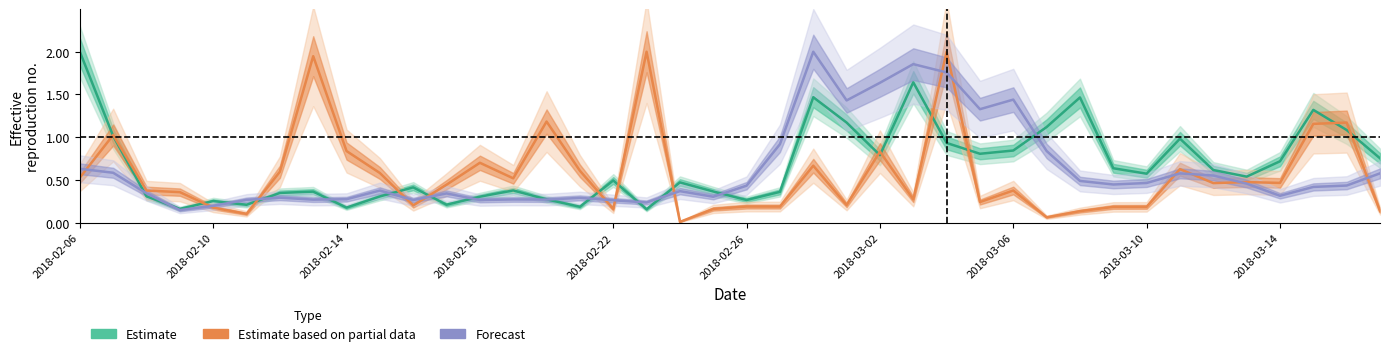

How many data points does each series have?

40